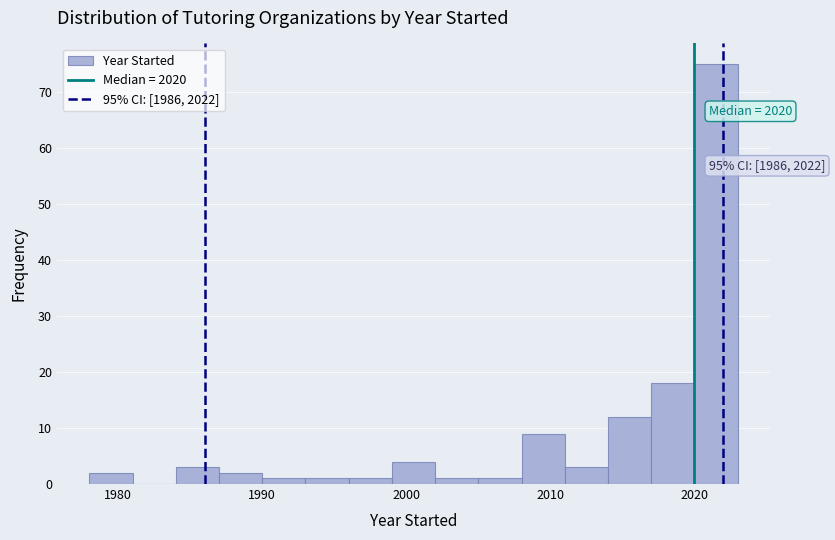

Read against the x-axis, roughly where is the centre of the tallest bar?

2022